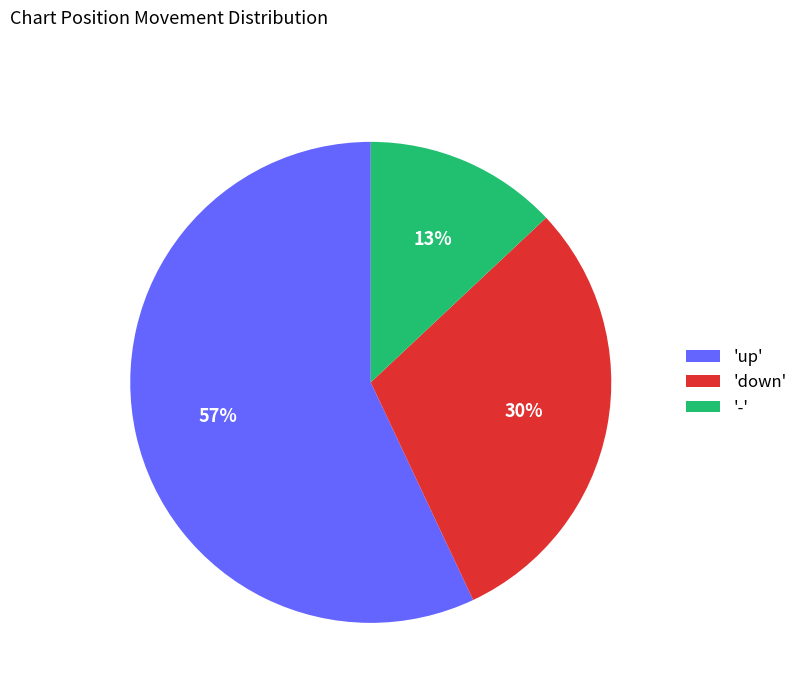

Which slice represents more than half of the pie?

'up'